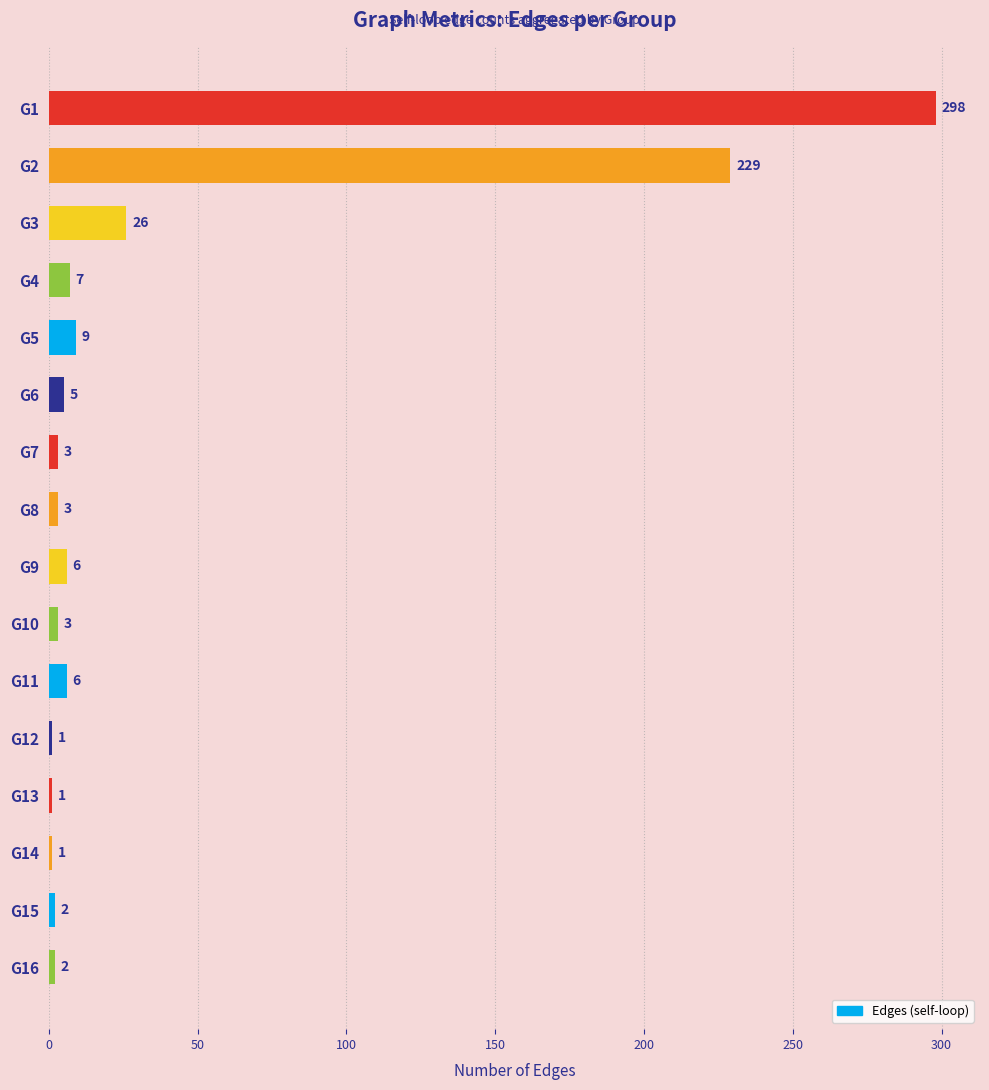

Reading top to bottom, extract all data points from this chart.

298	229	26	7	9	5	3	3	6	3	6	1	1	1	2	2